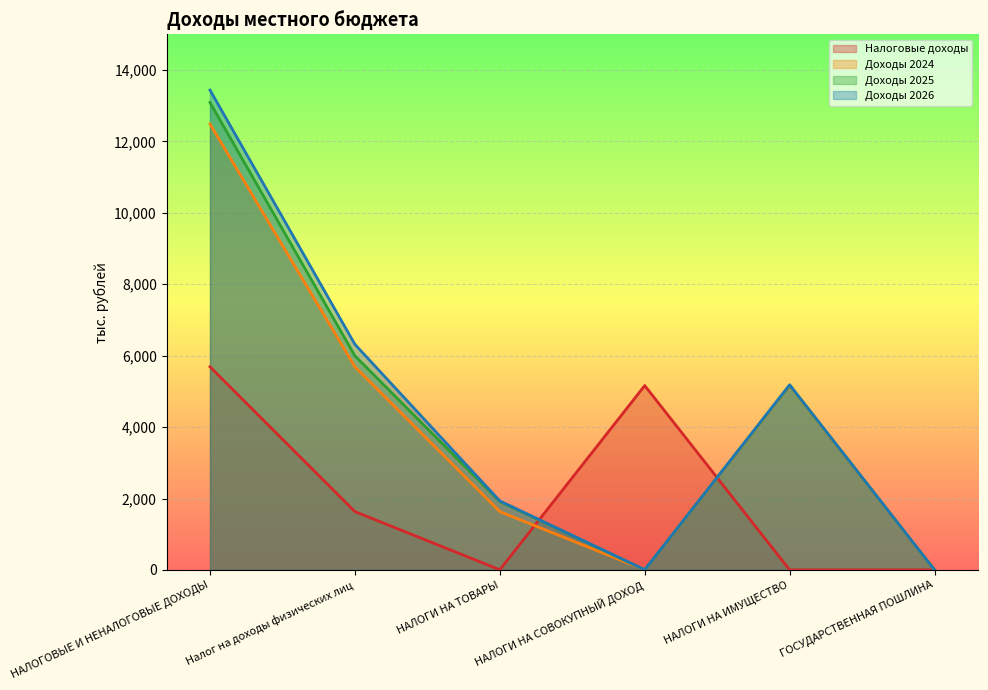

List the series in order of their peak value, highest first.

Доходы 2026, Доходы 2025, Доходы 2024, Налоговые доходы